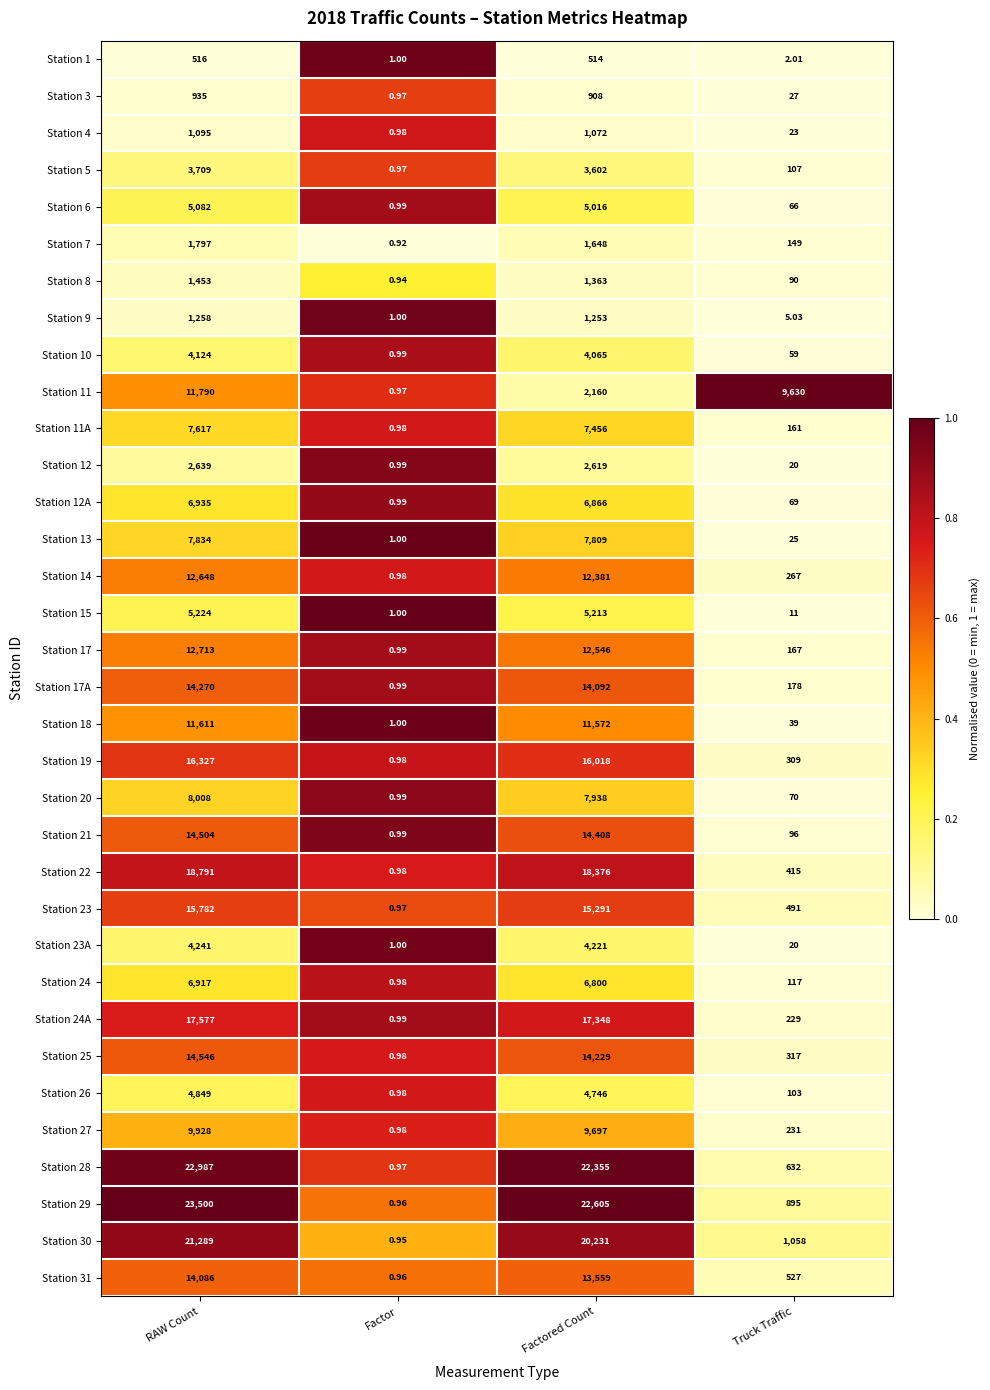

At which category is the sum across all series the highest?

RAW Count